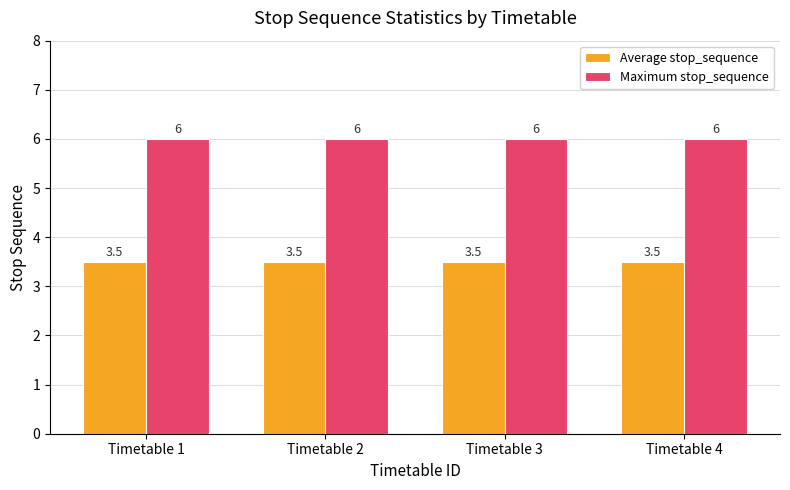

How many bars are there in each group?

2